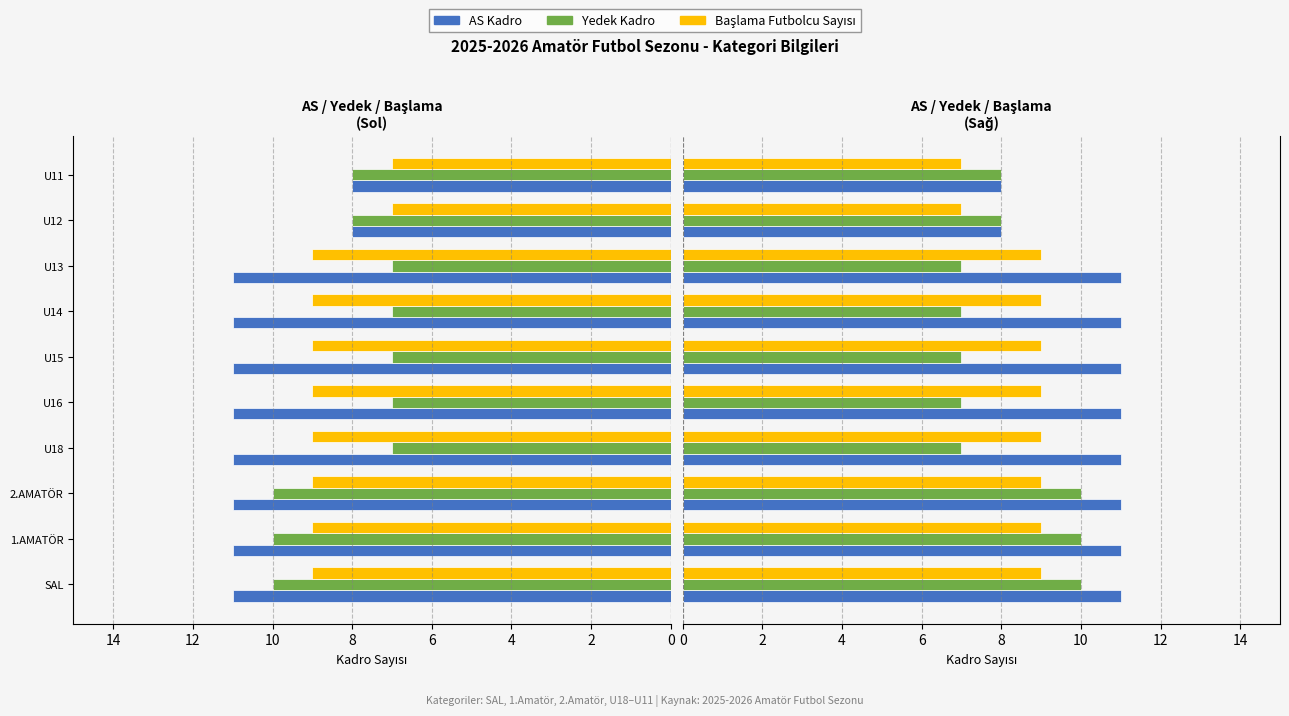

Which series has the largest range (max minus min)?

AS Kadro